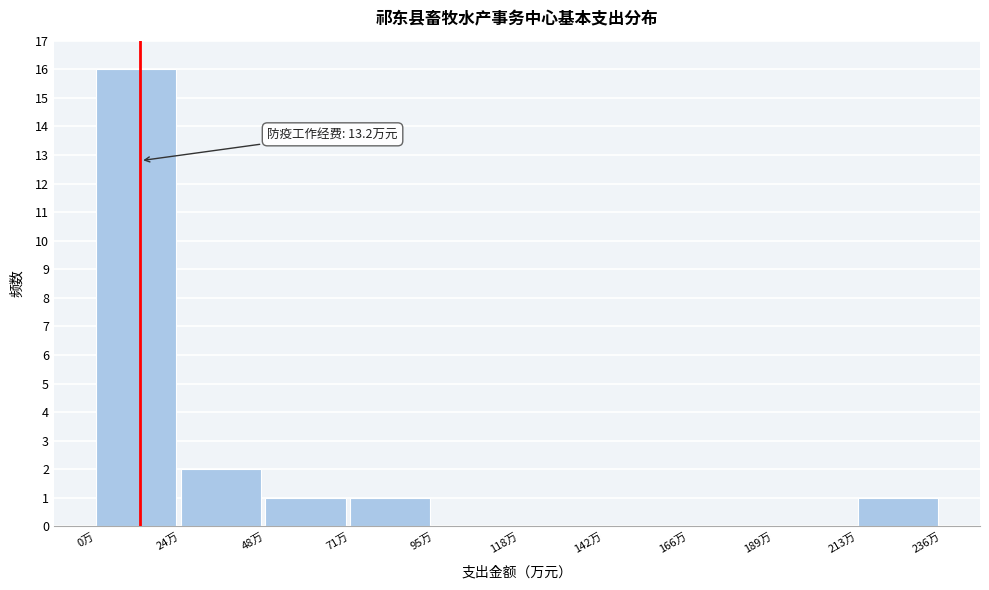

Over which range of the x-axis is the bar tallest?

0 to 25